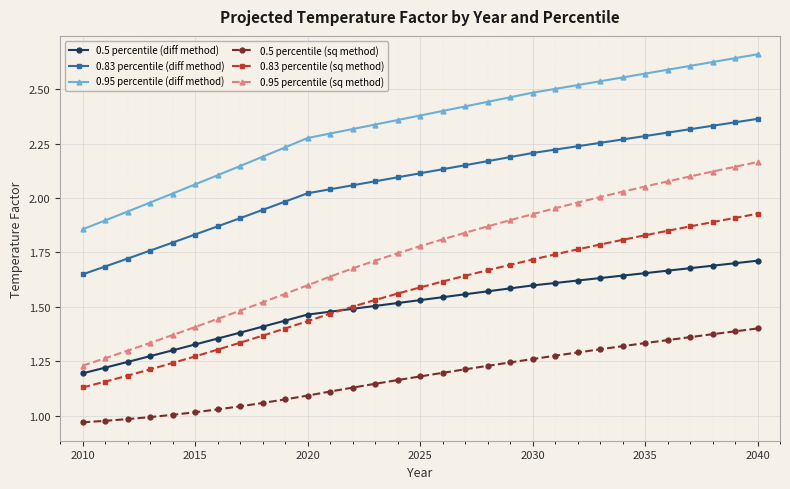

What are all the series names shown in the legend?

0.5 percentile (diff method), 0.83 percentile (diff method), 0.95 percentile (diff method), 0.5 percentile (sq method), 0.83 percentile (sq method), 0.95 percentile (sq method)